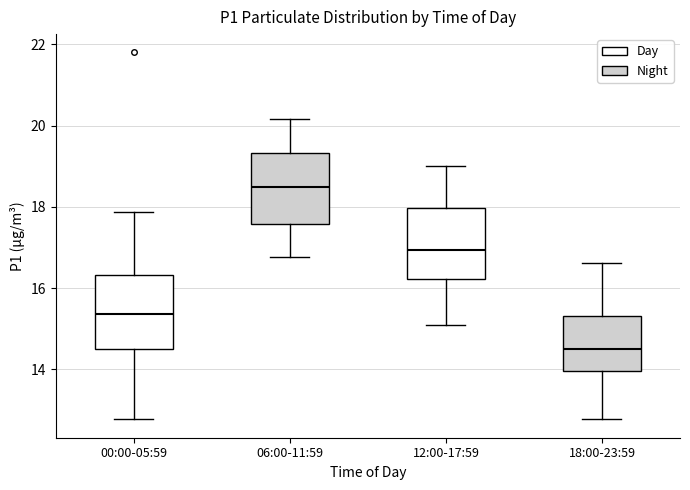

Reading left to right, transcribe this box plot: for each box, give where its median line is, the range the box spans, and where its two whiskers end, as read against the y-axis. The values are not printed on the chart, so give them approximately, as read against the axis.

00:00-05:59: median 15.4, box 14.6 to 16.4, whiskers 12.8 to 17.8
06:00-11:59: median 18.6, box 17.6 to 19.4, whiskers 16.8 to 20.2
12:00-17:59: median 17.0, box 16.2 to 18.0, whiskers 15.2 to 19.0
18:00-23:59: median 14.6, box 14.0 to 15.4, whiskers 12.8 to 16.6